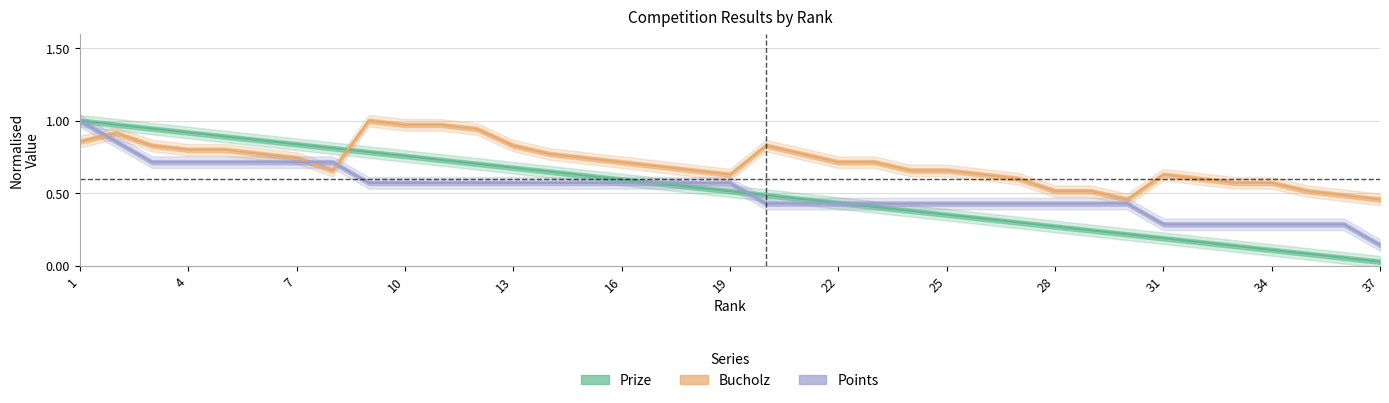

Reading right to left, list all the values displayed in this chart.

Prize: 37=0.0	36=0.1	35=0.1	34=0.1	33=0.1	32=0.2	31=0.2	30=0.2	29=0.2	28=0.3	27=0.3	26=0.3	25=0.4	24=0.4	23=0.4	22=0.4	21=0.5	20=0.5	19=0.5	18=0.5	17=0.6	16=0.6	15=0.6	14=0.6	13=0.7	12=0.7	11=0.7	10=0.8	9=0.8	8=0.8	7=0.8	6=0.9	5=0.9	4=0.9	3=0.9	2=1.0	1=1.0
Bucholz: 37=0.5	36=0.5	35=0.5	34=0.6	33=0.6	32=0.6	31=0.6	30=0.5	29=0.5	28=0.5	27=0.6	26=0.6	25=0.7	24=0.7	23=0.7	22=0.7	21=0.8	20=0.8	19=0.6	18=0.7	17=0.7	16=0.7	15=0.7	14=0.8	13=0.8	12=0.9	11=1.0	10=1.0	9=1.0	8=0.7	7=0.7	6=0.8	5=0.8	4=0.8	3=0.8	2=0.9	1=0.9
Points: 37=0.1	36=0.3	35=0.3	34=0.3	33=0.3	32=0.3	31=0.3	30=0.4	29=0.4	28=0.4	27=0.4	26=0.4	25=0.4	24=0.4	23=0.4	22=0.4	21=0.4	20=0.4	19=0.6	18=0.6	17=0.6	16=0.6	15=0.6	14=0.6	13=0.6	12=0.6	11=0.6	10=0.6	9=0.6	8=0.7	7=0.7	6=0.7	5=0.7	4=0.7	3=0.7	2=0.9	1=1.0